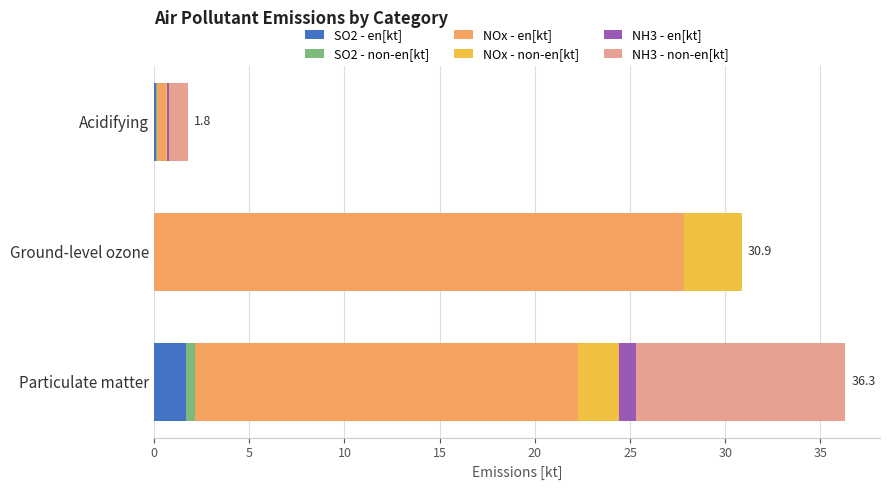

What is the sum of all SO2 - en[kt] values?

1.8